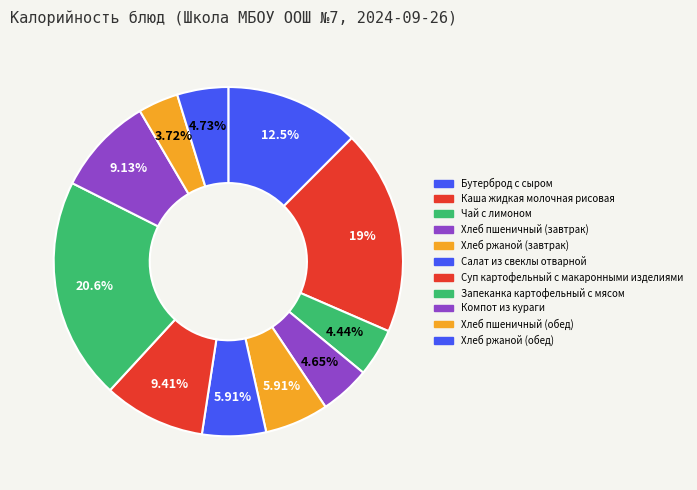

What percentage is NOT represented by Хлеб ржаной (завтрак)?

94.1%